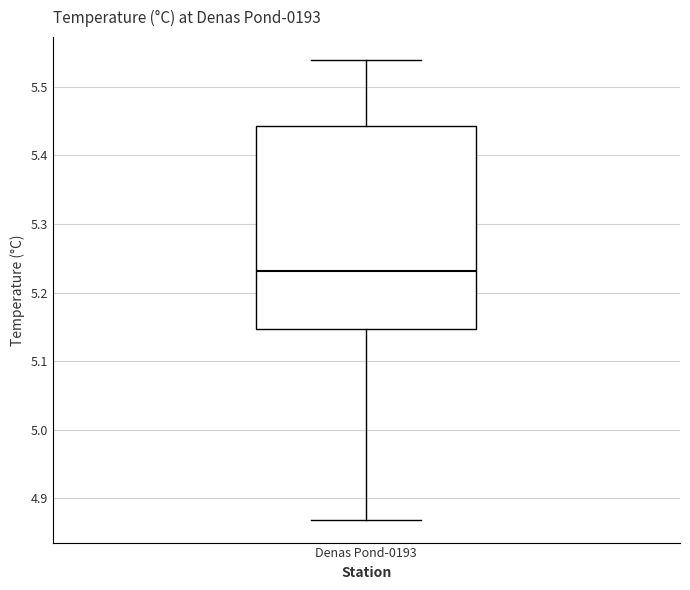

Read this box plot against the y-axis: the position of the median line, the range covered by the box, and the ends of both whiskers. The values are not printed on the chart, so give them approximately, as read against the axis.

median 5.23, box 5.15 to 5.44, whiskers 4.87 to 5.54